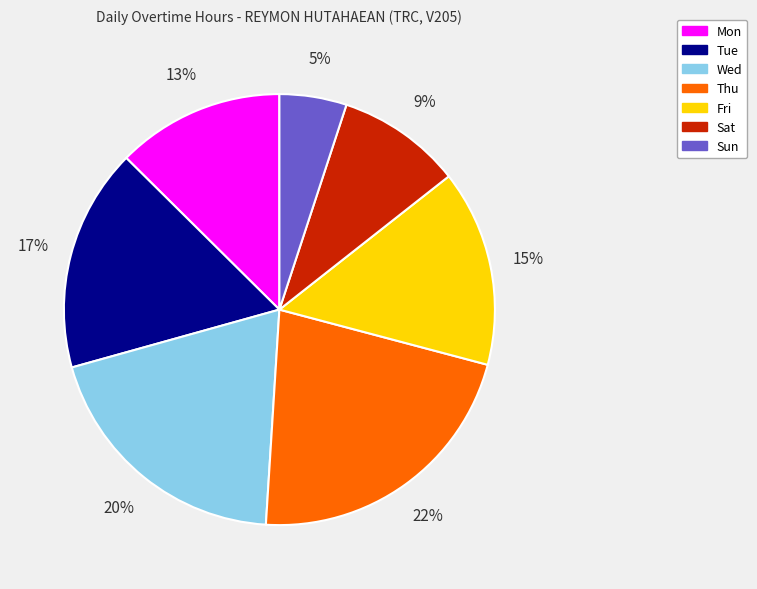

To the nearest percent, what percentage of the pie is Tue?

17%